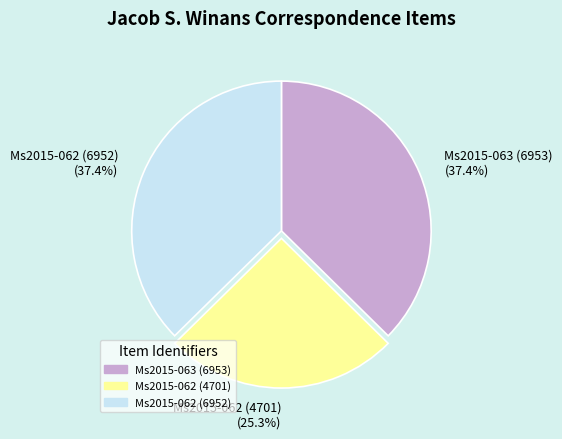

Does any single category account for the majority?

No